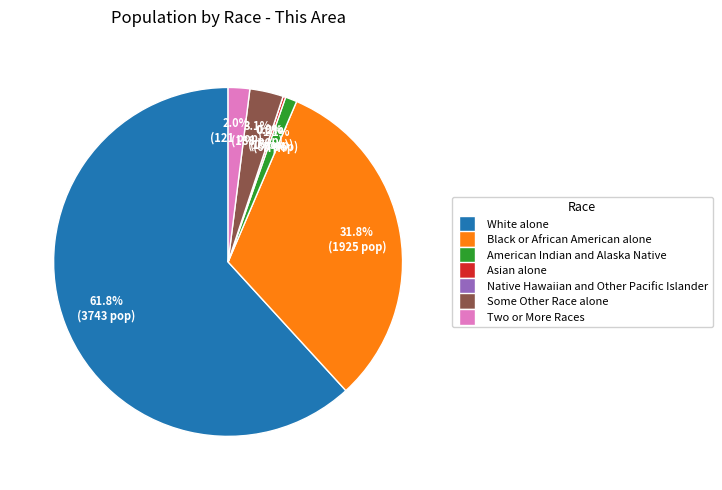

What is the change in value from White alone to Two or More Races?

-3622